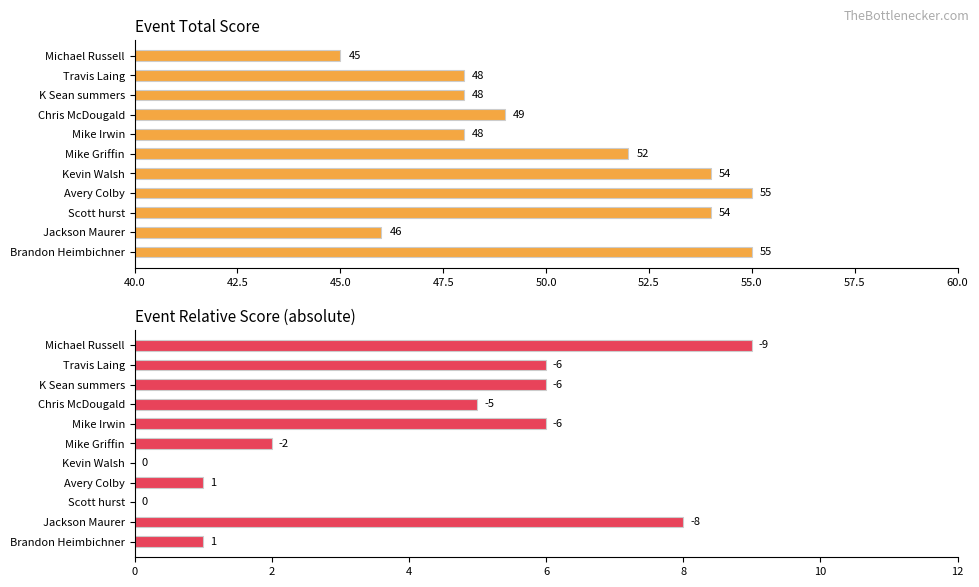

What is the difference between the event_total_score values at Brandon Heimbichner and Kevin Walsh?

1